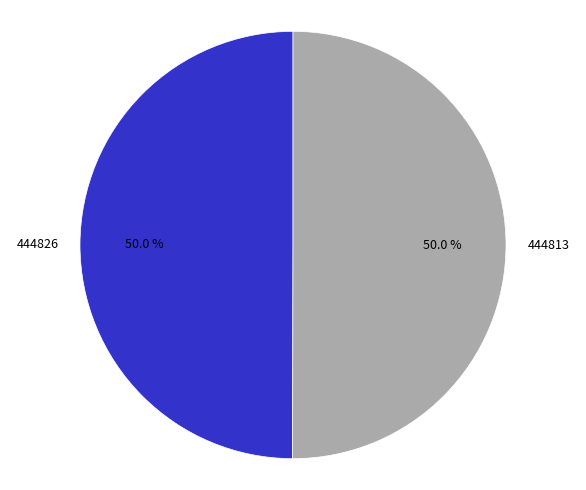

What percentage is the 444813 slice, to the nearest percent?

50%